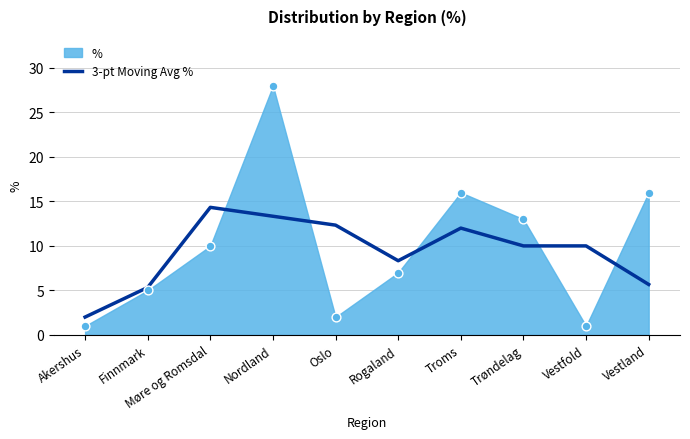

Between Oslo and Vestfold, which is larger?

Oslo